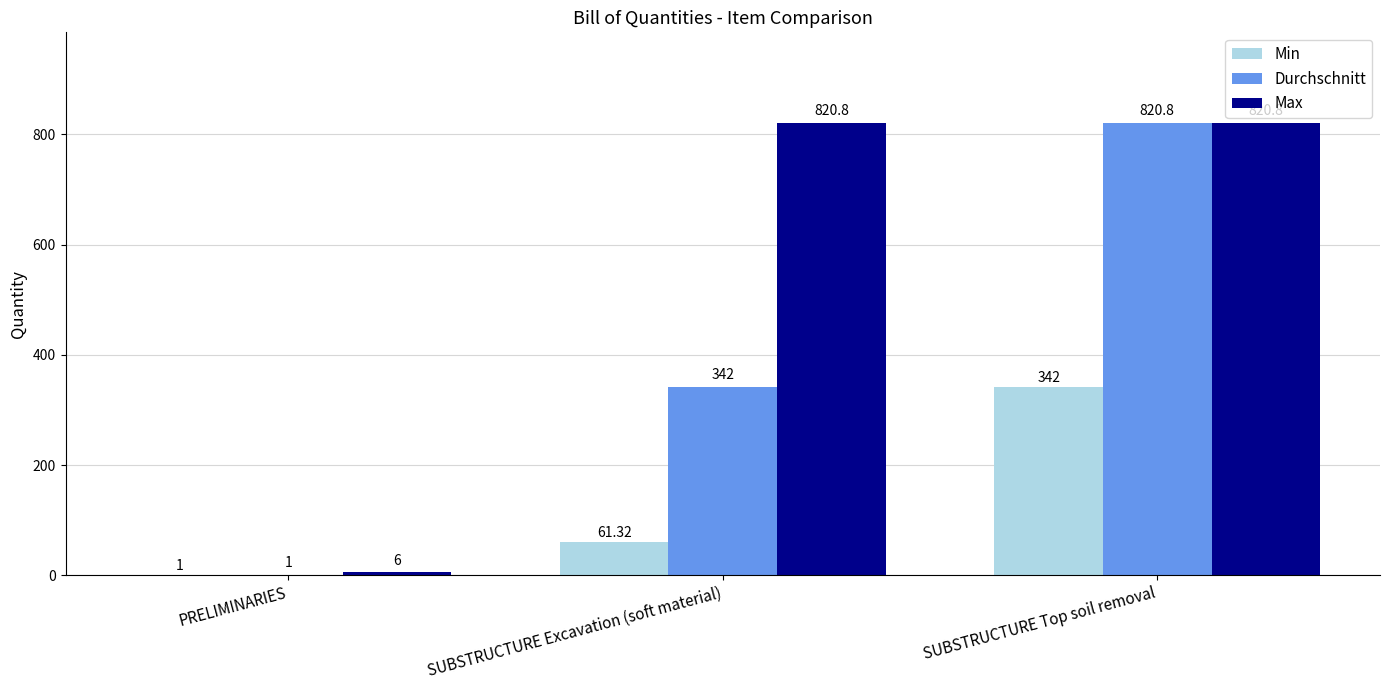

How many groups of bars are there?

3